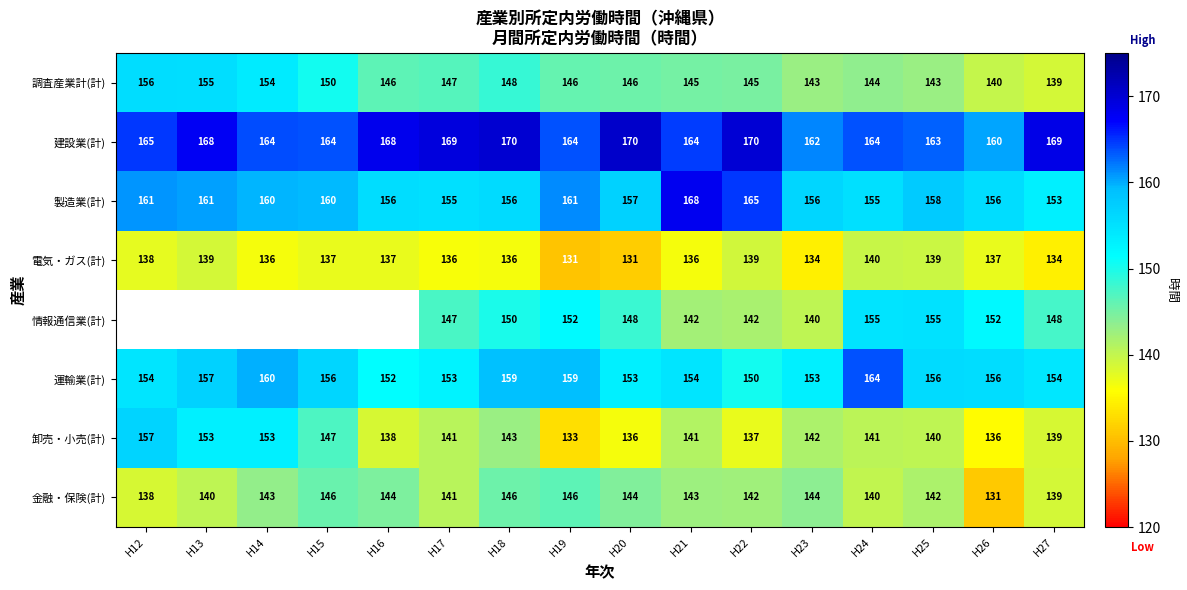

How many 電気・ガス(計) values are between 136 and 139?

11